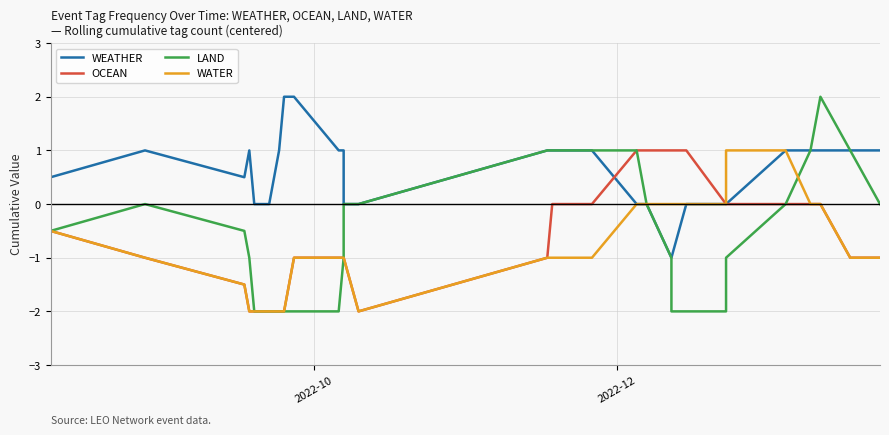

Reading left to right, extract all data points from this chart.

WEATHER: 0.5	1.0	0.5	1.0	1.0	0.0	0.0	0.0	0.0	1.0	2.0	2.0	1.0	1.0	0.0	0.0	1.0	1.0	1.0	0.0	0.0	-1.0	-1.0	0.0	0.0	0.0	1.0	1.0	1.0	1.0	1.0
OCEAN: -0.5	-1.0	-1.5	-2.0	-2.0	-2.0	-2.0	-2.0	-2.0	-2.0	-2.0	-1.0	-1.0	-1.0	-1.0	-2.0	-1.0	0.0	0.0	1.0	1.0	1.0	1.0	1.0	0.0	0.0	0.0	0.0	0.0	-1.0	-1.0
LAND: -0.5	0.0	-0.5	-1.0	-1.0	-2.0	-2.0	-2.0	-2.0	-2.0	-2.0	-2.0	-2.0	-1.0	0.0	0.0	1.0	1.0	1.0	1.0	0.0	-1.0	-2.0	-2.0	-2.0	-1.0	0.0	1.0	2.0	1.0	0.0
WATER: -0.5	-1.0	-1.5	-2.0	-2.0	-2.0	-2.0	-2.0	-2.0	-2.0	-2.0	-1.0	-1.0	-1.0	-1.0	-2.0	-1.0	-1.0	-1.0	0.0	0.0	0.0	0.0	0.0	0.0	1.0	1.0	0.0	0.0	-1.0	-1.0